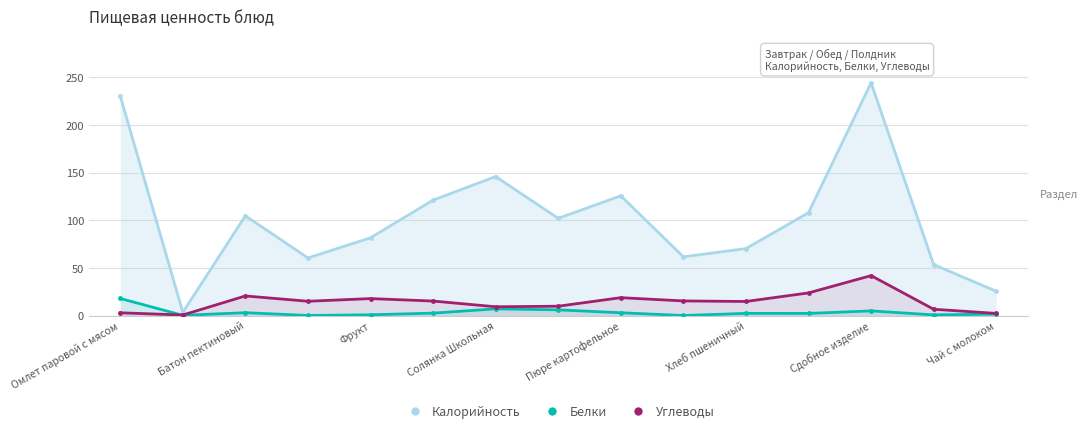

True or false: Калорийность and Белки cross at least once.

False